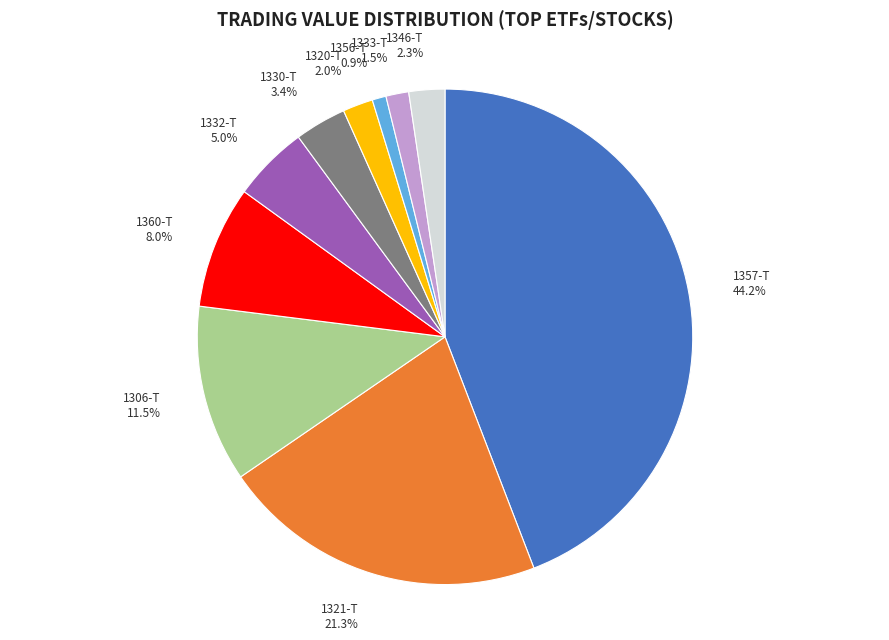

What percentage is the 1330-T slice, to the nearest percent?

3%